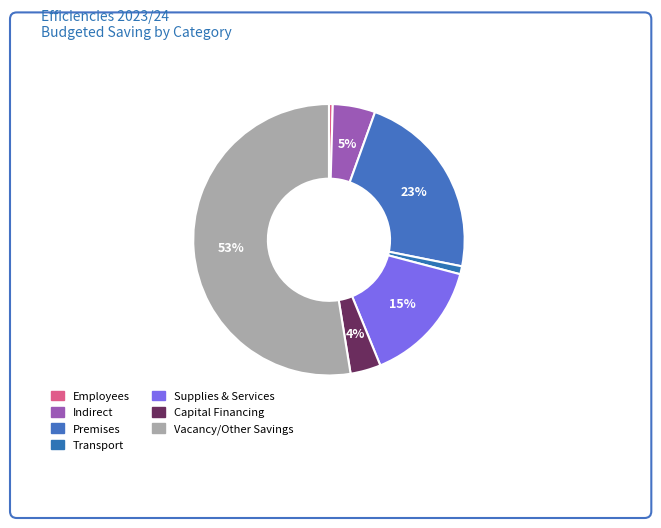

True or false: Indirect accounts for 1% of the total.

False